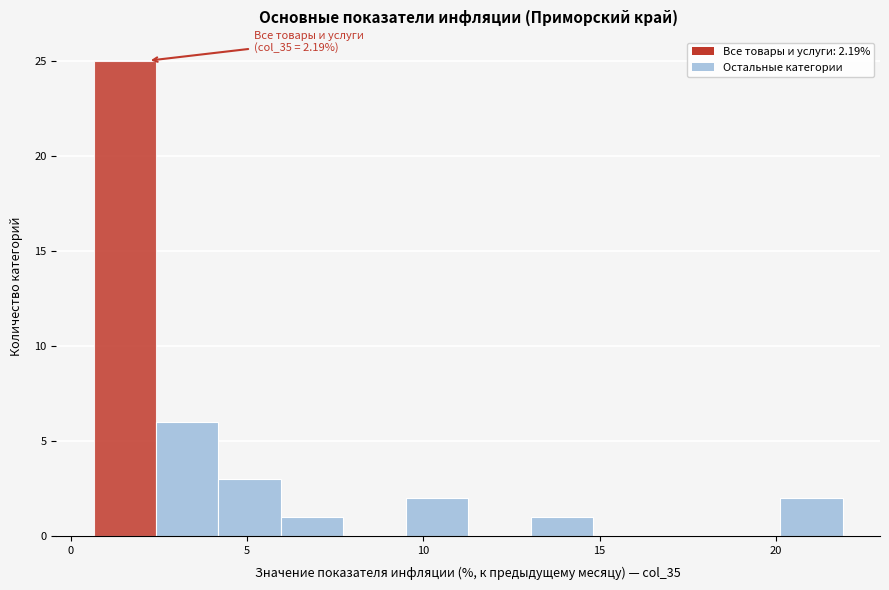

Around what value on the x-axis is the tallest bar? Give the approximate position of its centre, as read against the axis.

1.5